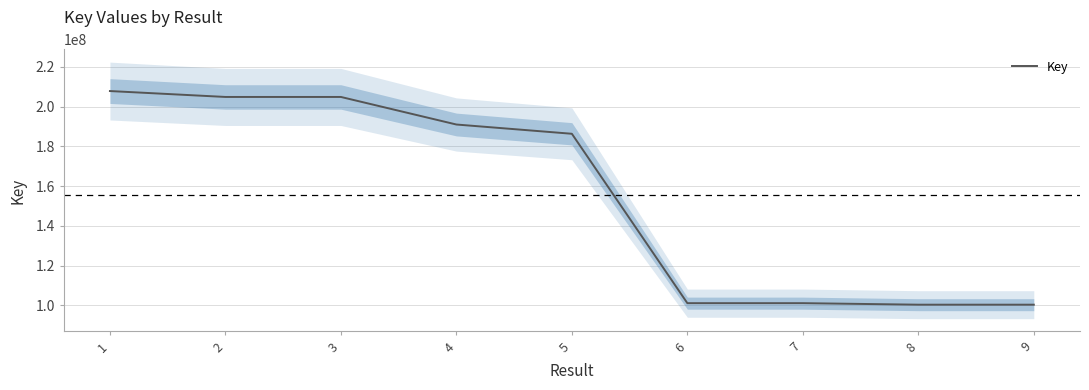

Reading right to left, list all the values displayed in this chart.

100403646	100403090	101169770	101169543	186293892	190947324	204797612	204797356	207766767